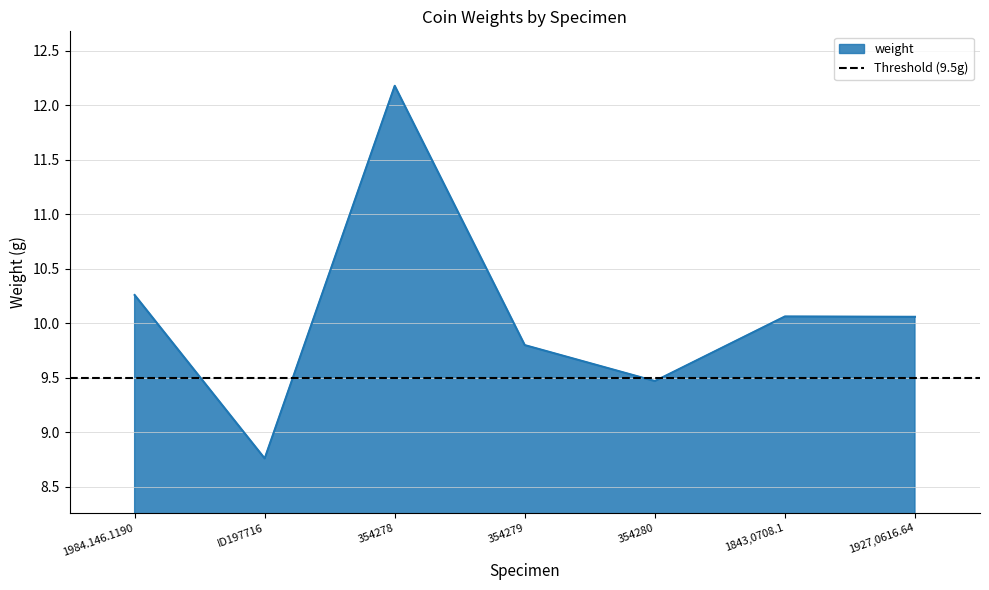

What is the average value?

10.1